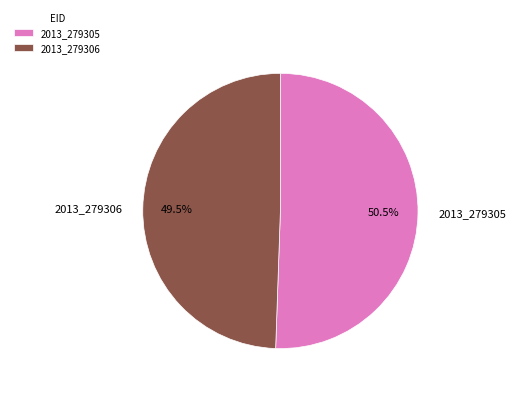

Which category has the biggest portion of the pie?

2013_279305